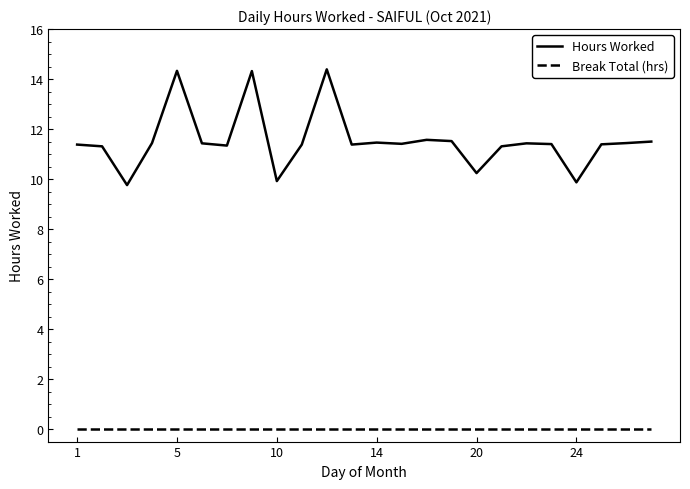

Which series has the largest range (max minus min)?

Hours Worked